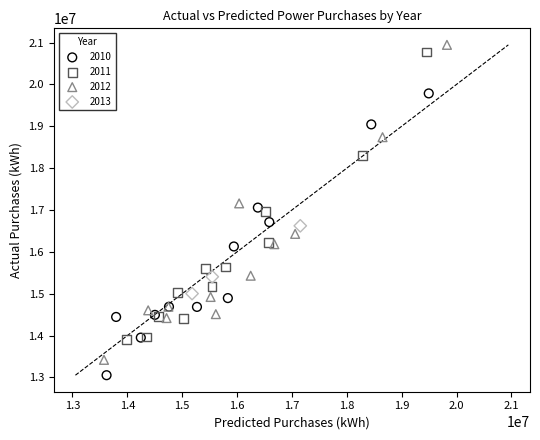

Which series reaches the minimum Y coordinate?

2010